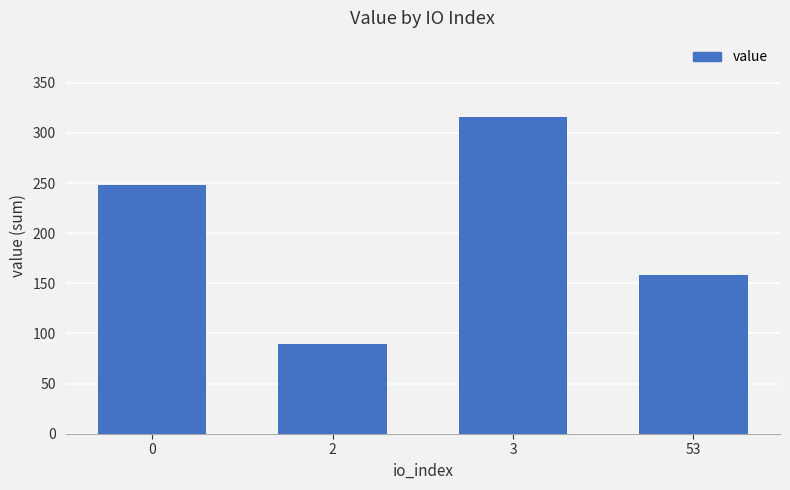

Rank the categories by value from highest to lowest.

3, 0, 53, 2